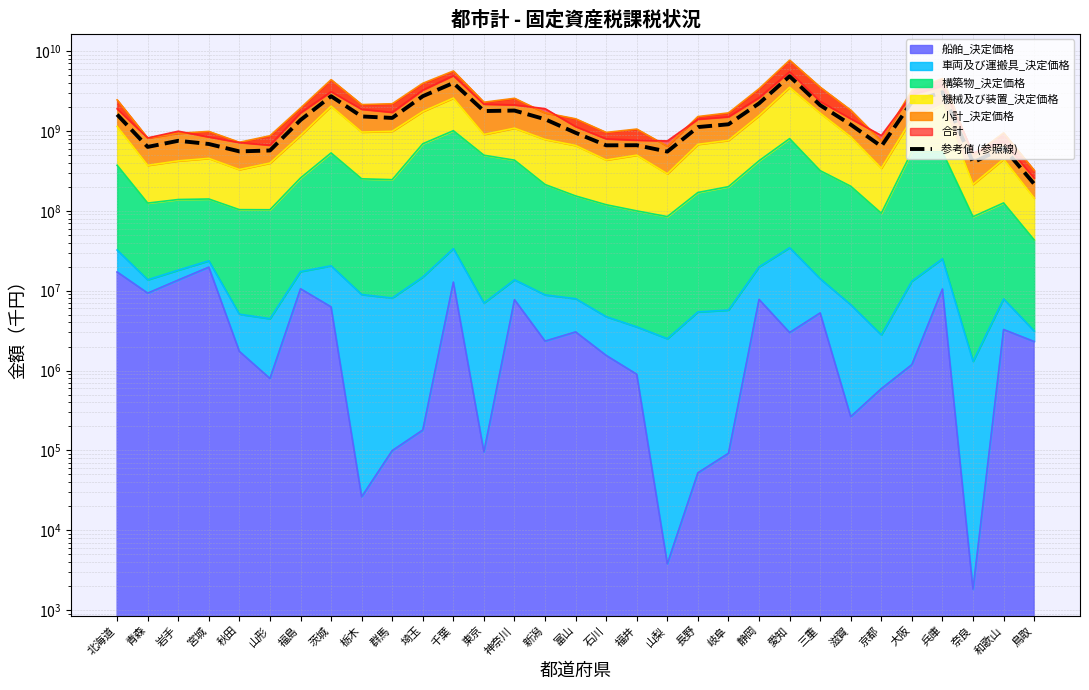

Where does the data first go above 1209868421?

北海道